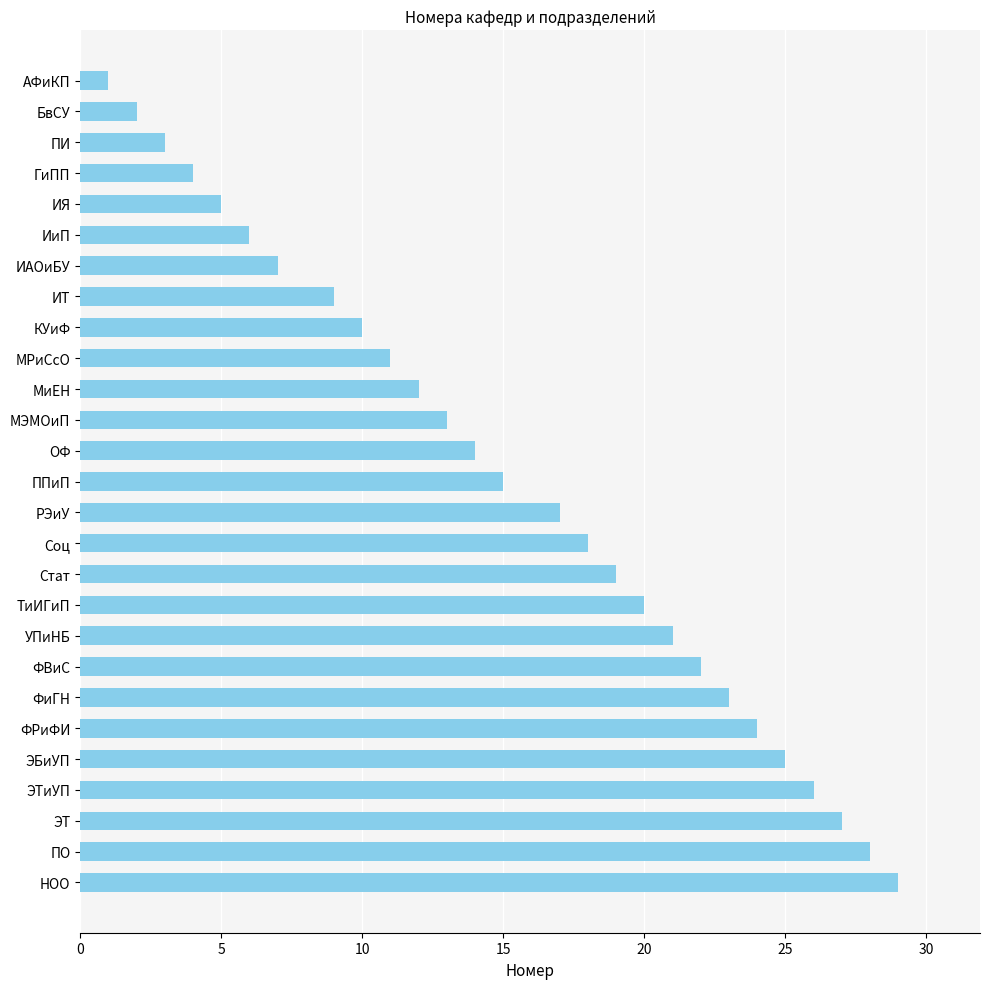

What position from the top is ПИ?

3